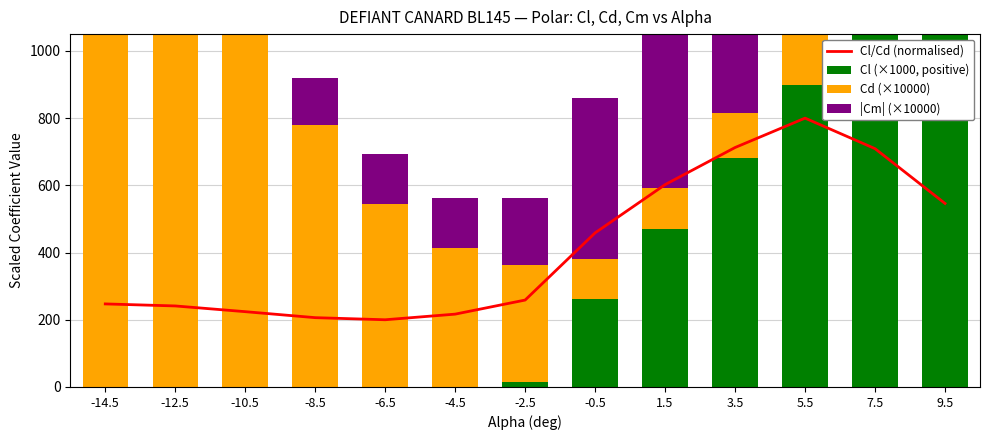

Reading left to right, list all the values displayed in this chart.

Cl/Cd (normalised): 247.2	241.1	224.1	206.3	200.0	216.7	258.6	458.6	602.1	712.5	800.0	709.2	546.2
Cl (×1000, positive): 0.0	0.0	0.0	0.0	0.0	0.0	14.0	263.0	470.0	680.0	900.0	1100.0	1282.0
Cd (×10000): 1601.5	2101.3	1220.5	780.0	544.0	413.2	347.5	117.4	123.0	135.0	150.0	220.0	400.0
|Cm| (×10000): 150.0	150.0	150.0	140.0	150.0	150.0	200.0	480.0	500.0	510.0	520.0	550.0	600.0